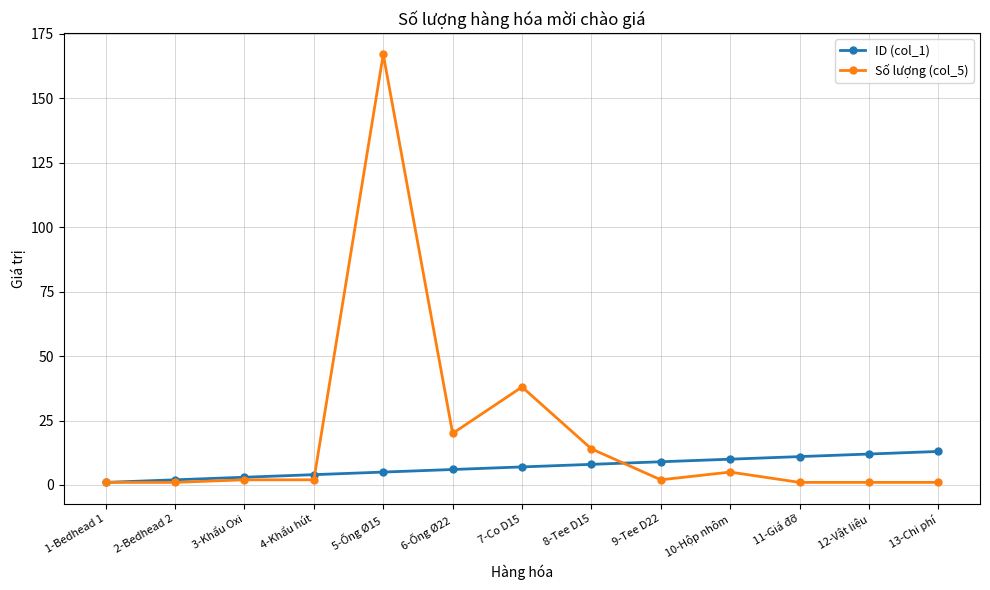

True or false: Số lượng (col_5) has more than 1 points higher than both neighbors.

True